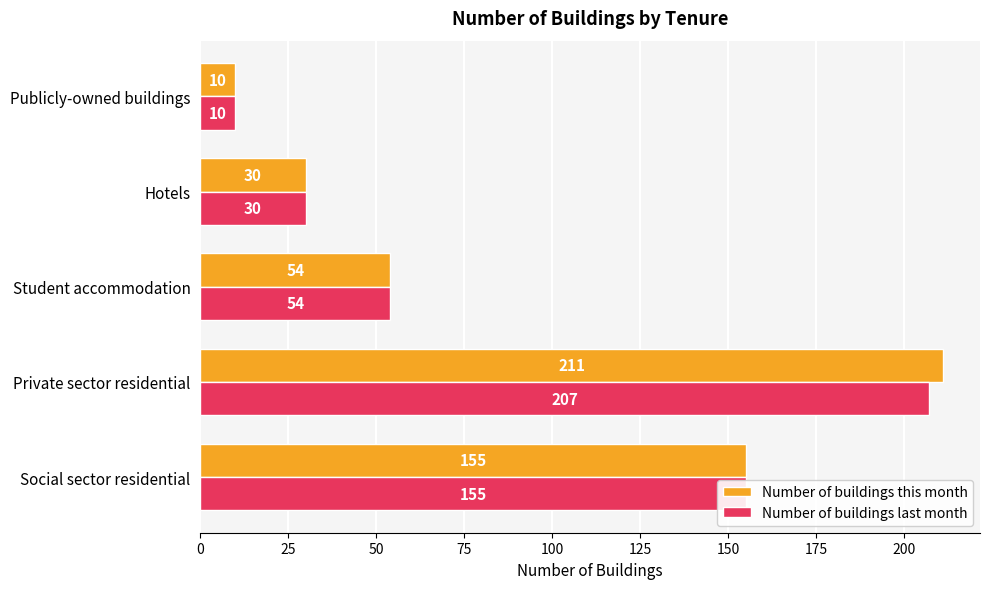

How many categories are shown in the chart?

5